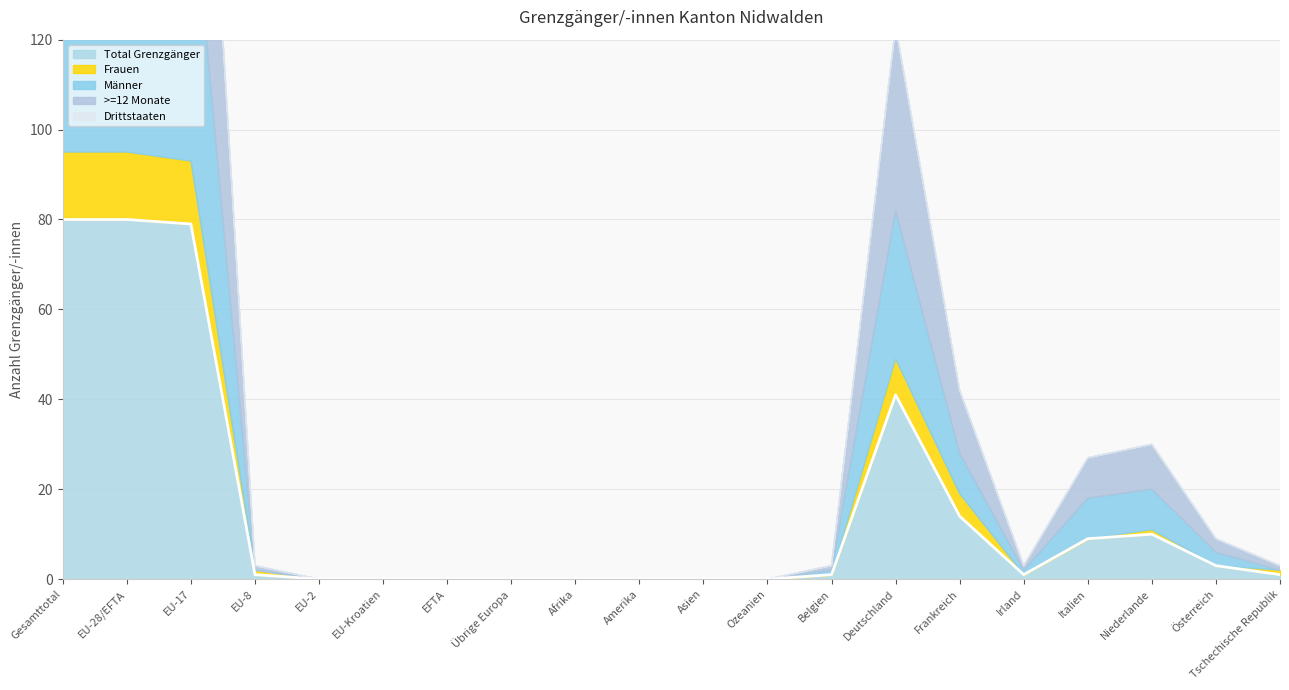

Reading right to left, transcribe all the data shown in this chart.

Total Grenzgänger: Tschechische Republik=1	Österreich=3	Niederlande=10	Italien=9	Irland=1	Frankreich=14	Deutschland=41	Belgien=1	Ozeanien=0	Asien=0	Amerika=0	Afrika=0	Übrige Europa=0	EFTA=0	EU-Kroatien=0	EU-2=0	EU-8=1	EU-17=79	EU-28/EFTA=80	Gesamttotal=80
Frauen: Tschechische Republik=1	Österreich=0	Niederlande=1	Italien=0	Irland=0	Frankreich=5	Deutschland=8	Belgien=0	Ozeanien=0	Asien=0	Amerika=0	Afrika=0	Übrige Europa=0	EFTA=0	EU-Kroatien=0	EU-2=0	EU-8=1	EU-17=14	EU-28/EFTA=15	Gesamttotal=15
Männer: Tschechische Republik=0	Österreich=3	Niederlande=9	Italien=9	Irland=1	Frankreich=9	Deutschland=33	Belgien=1	Ozeanien=0	Asien=0	Amerika=0	Afrika=0	Übrige Europa=0	EFTA=0	EU-Kroatien=0	EU-2=0	EU-8=0	EU-17=65	EU-28/EFTA=65	Gesamttotal=65
>=12 Monate: Tschechische Republik=1	Österreich=3	Niederlande=10	Italien=9	Irland=1	Frankreich=14	Deutschland=41	Belgien=1	Ozeanien=0	Asien=0	Amerika=0	Afrika=0	Übrige Europa=0	EFTA=0	EU-Kroatien=0	EU-2=0	EU-8=1	EU-17=79	EU-28/EFTA=80	Gesamttotal=80
Drittstaaten: Tschechische Republik=0	Österreich=0	Niederlande=0	Italien=0	Irland=0	Frankreich=0	Deutschland=0	Belgien=0	Ozeanien=0	Asien=0	Amerika=0	Afrika=0	Übrige Europa=0	EFTA=0	EU-Kroatien=0	EU-2=0	EU-8=0	EU-17=0	EU-28/EFTA=0	Gesamttotal=0